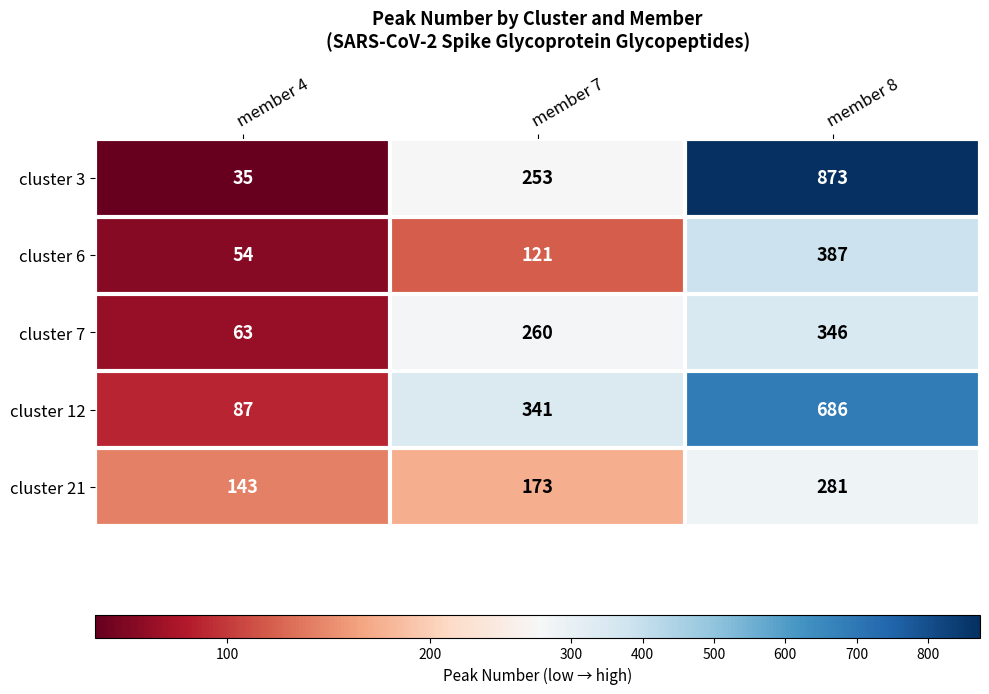

How many categories are shown in the chart?

3